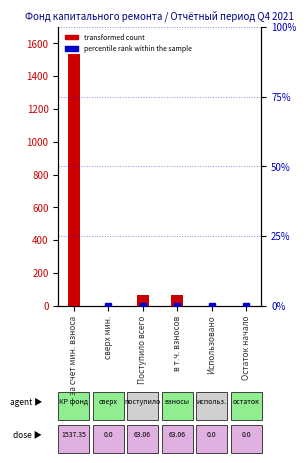

Is it true that percentile rank within the sample equals 60.9 at Поступило всего?

False